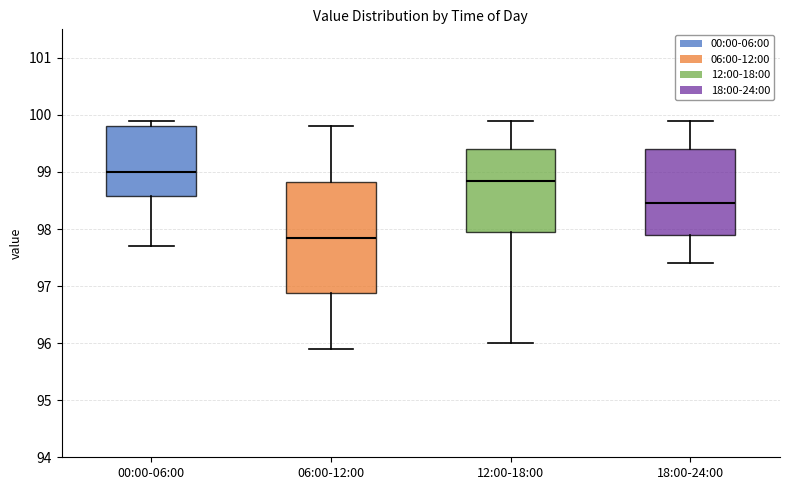

Reading left to right, transcribe this box plot: for each box, give where its median line is, the range the box spans, and where its two whiskers end, as read against the y-axis. The values are not printed on the chart, so give them approximately, as read against the axis.

00:00-06:00: median 99.0, box 98.6 to 99.8, whiskers 97.7 to 99.9
06:00-12:00: median 97.9, box 96.9 to 98.8, whiskers 95.9 to 99.8
12:00-18:00: median 98.9, box 98.0 to 99.4, whiskers 96.0 to 99.9
18:00-24:00: median 98.5, box 97.9 to 99.4, whiskers 97.4 to 99.9